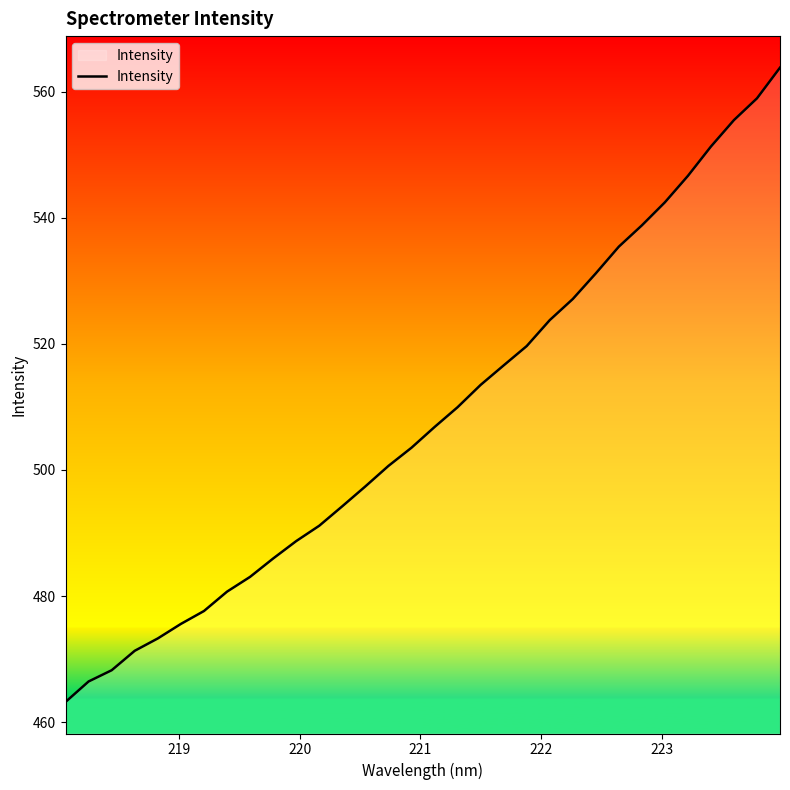

What is the difference between the maximum and minimum values?

100.6